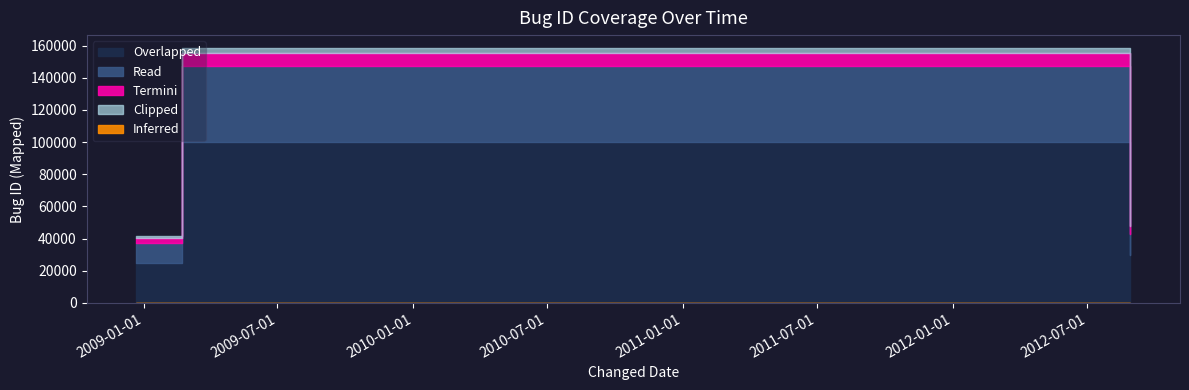

Where is the data nearest to the value 99941?

2012-08-28